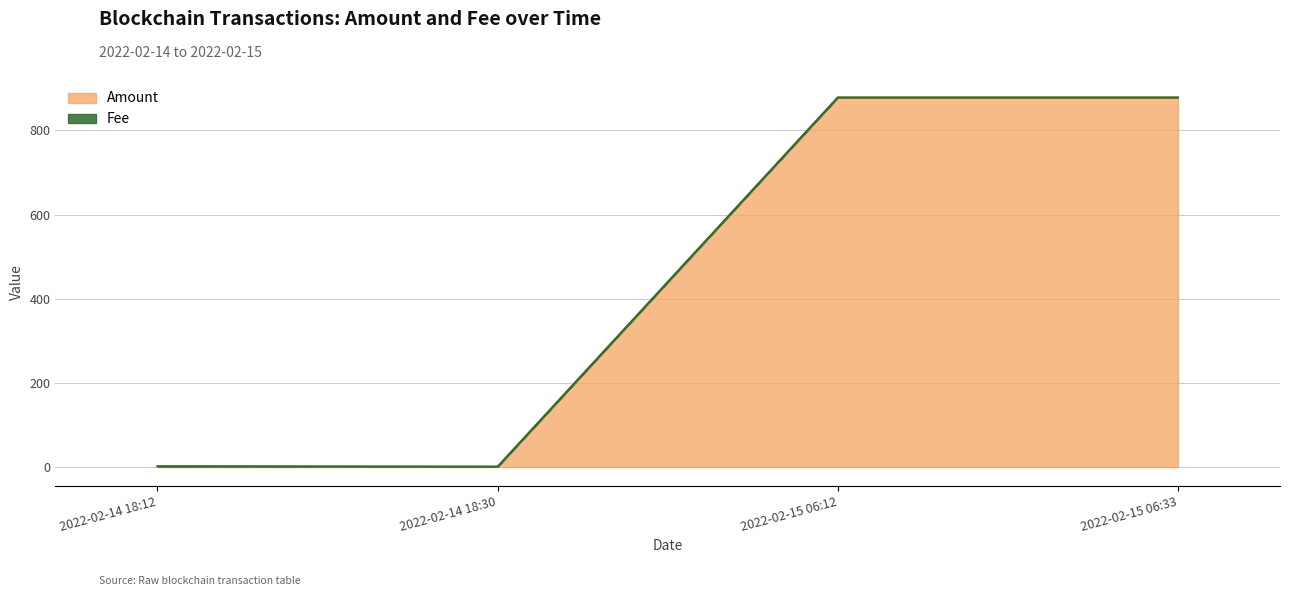

What is the maximum value shown in the chart?

878.4